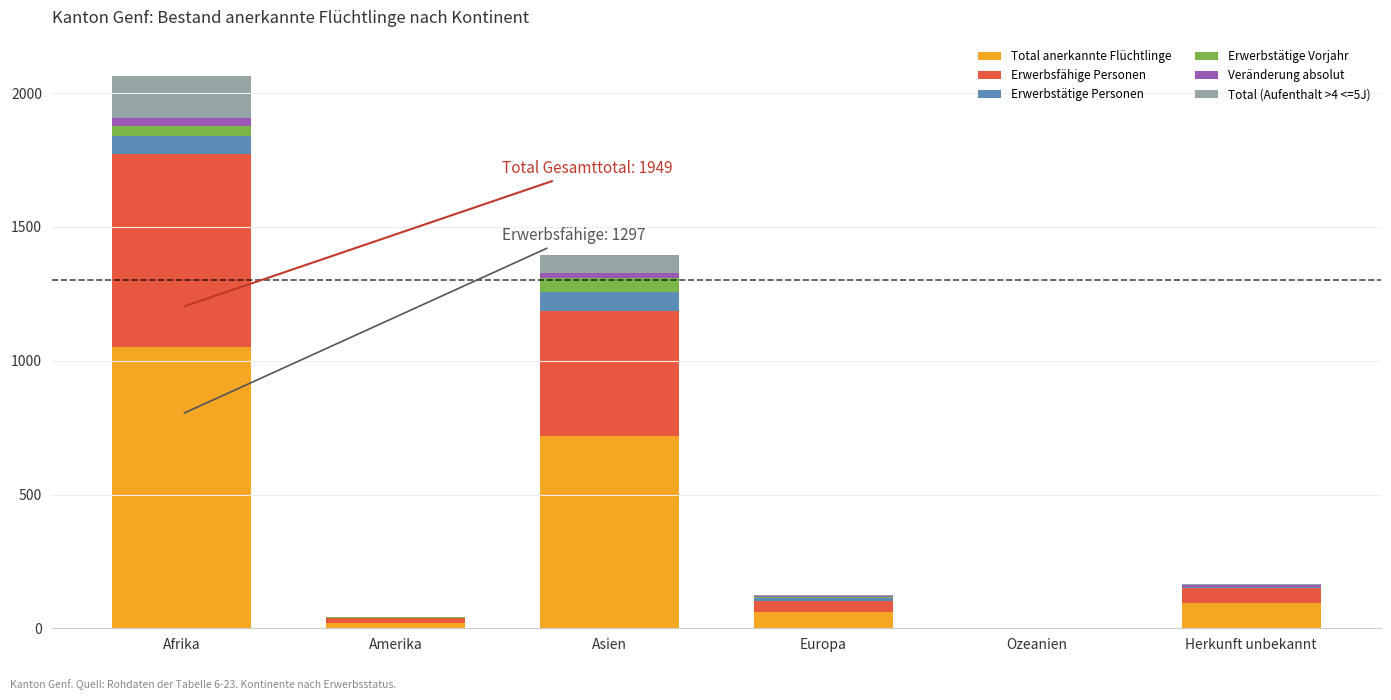

What is the sum of the Total anerkannte Flüchtlinge values at Ozeanien and Amerika?

21